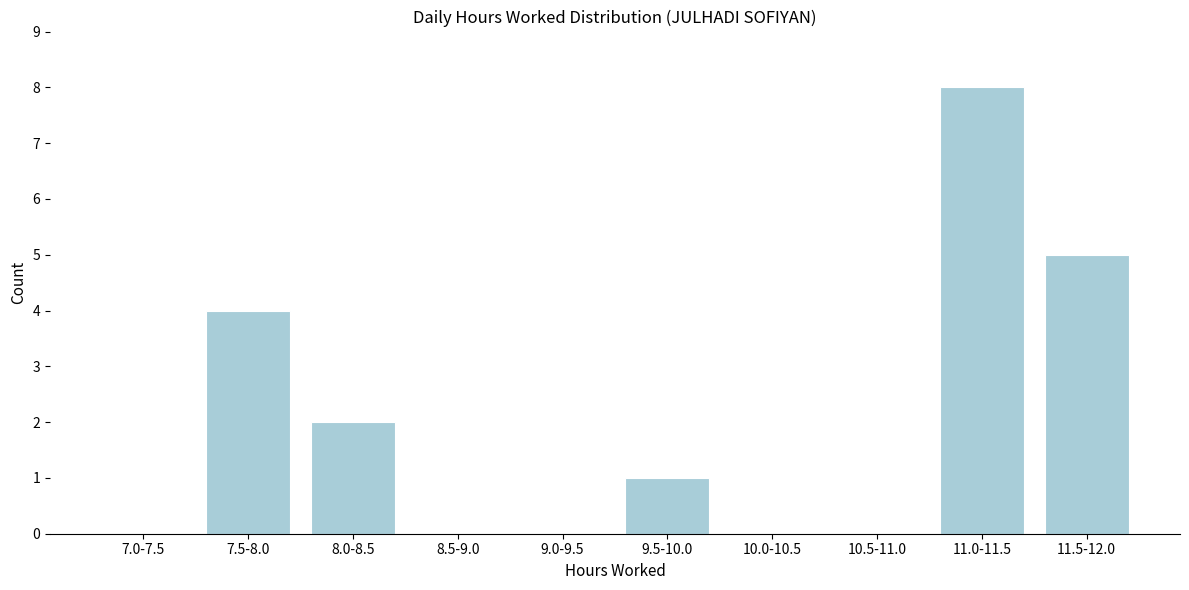

Reading right to left, extract all data points from this chart.

11.5-12.0=5	11.0-11.5=8	10.5-11.0=0	10.0-10.5=0	9.5-10.0=1	9.0-9.5=0	8.5-9.0=0	8.0-8.5=2	7.5-8.0=4	7.0-7.5=0